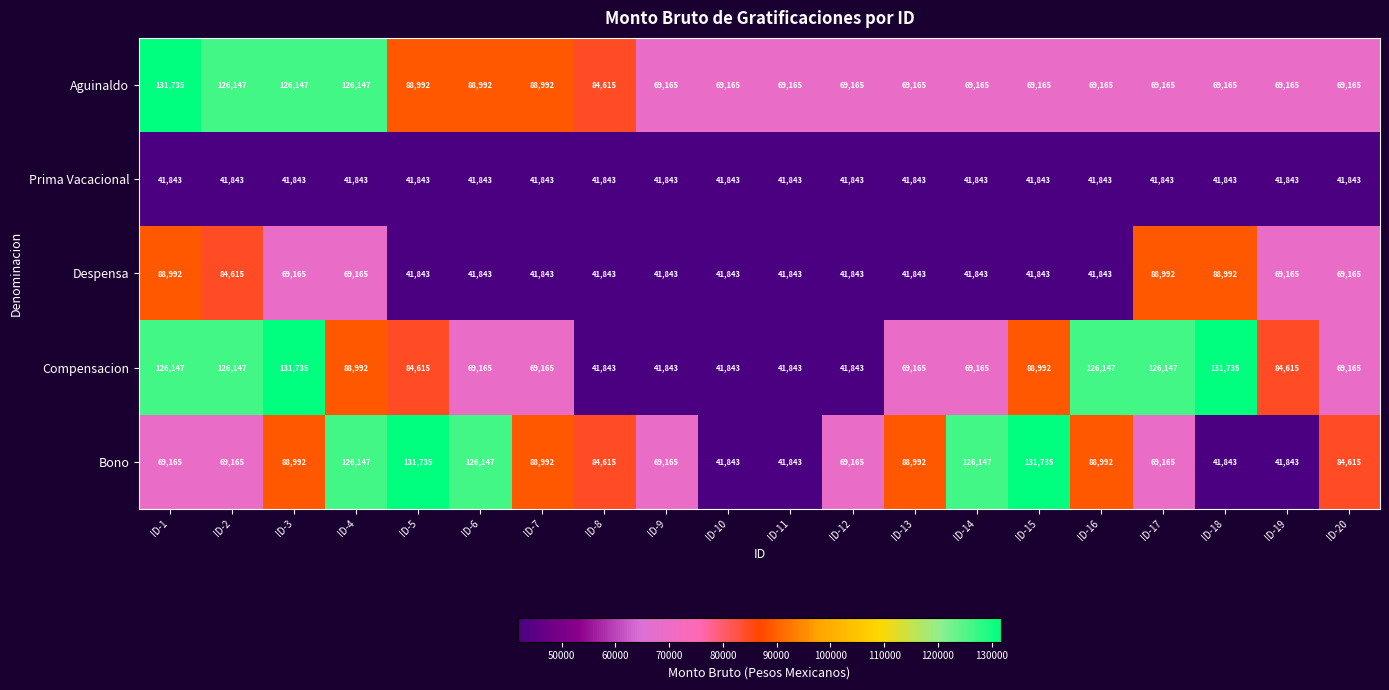

What is the spread (max minus min) of values at ID-4?

84304